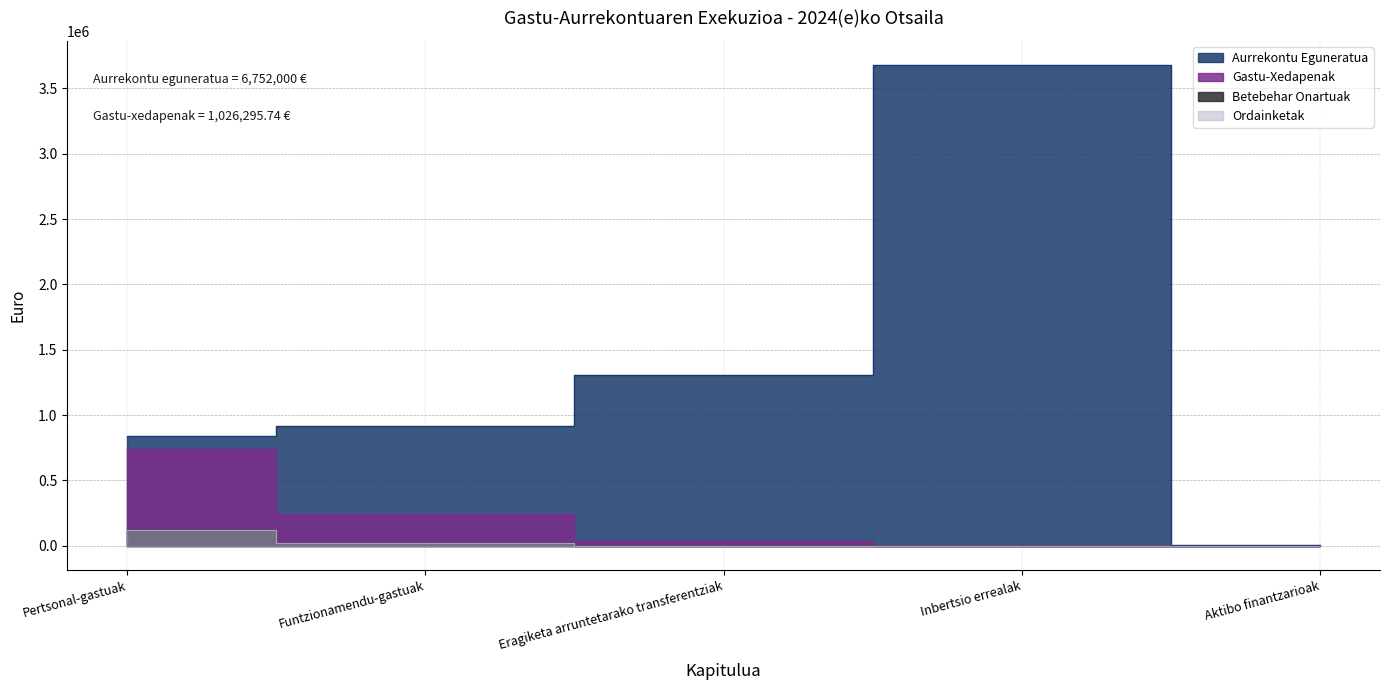

Rank the categories by Ordainketak value from highest to lowest.

Pertsonal-gastuak, Funtzionamendu-gastuak, Eragiketa arruntetarako transferentziak, Inbertsio errealak, Aktibo finantzarioak